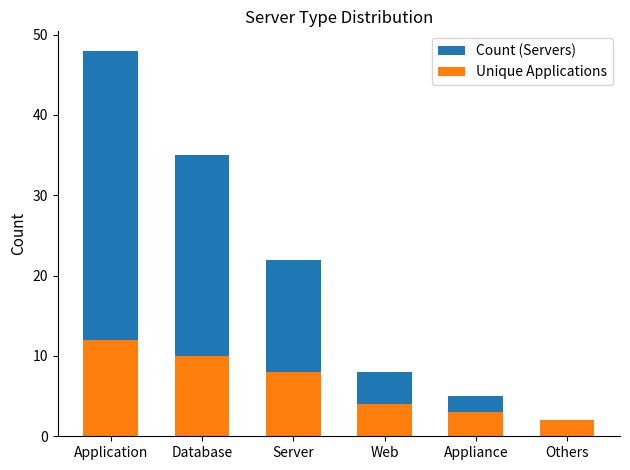

Rank the series at Database from highest to lowest value.

Count (Servers), Unique Applications